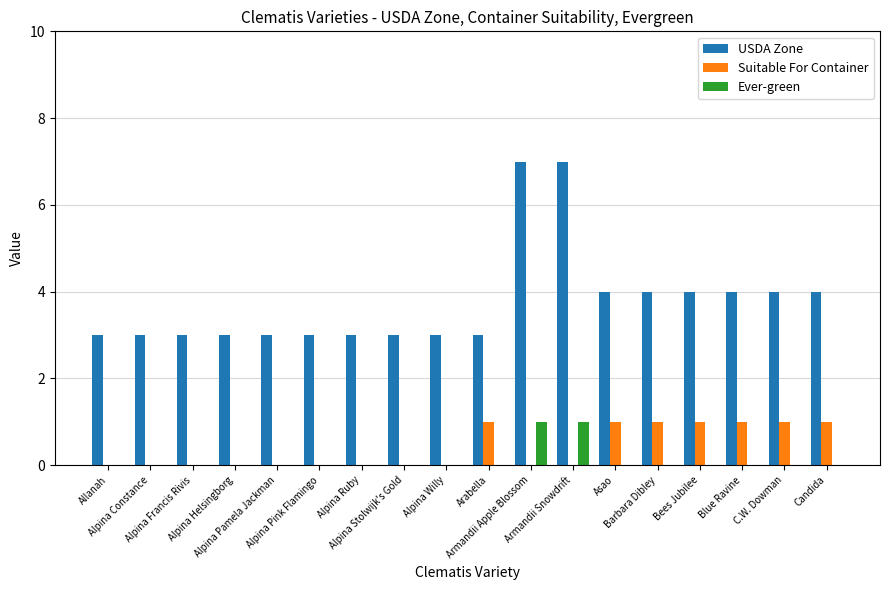

What is the greatest value displayed?

7